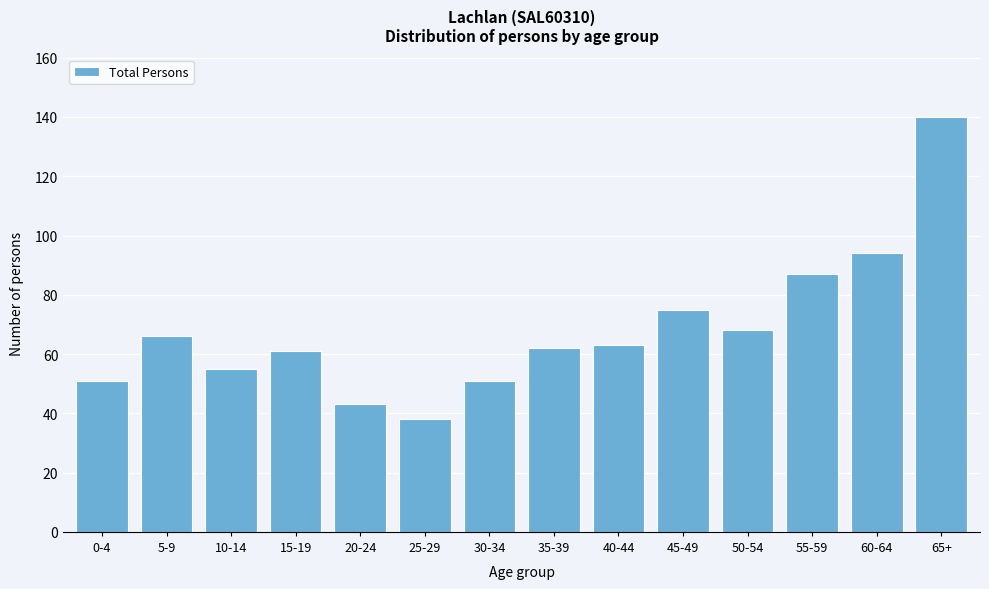

Reading left to right, list all the values displayed in this chart.

0-4=51	5-9=66	10-14=55	15-19=61	20-24=43	25-29=38	30-34=51	35-39=62	40-44=63	45-49=75	50-54=68	55-59=87	60-64=94	65+=140